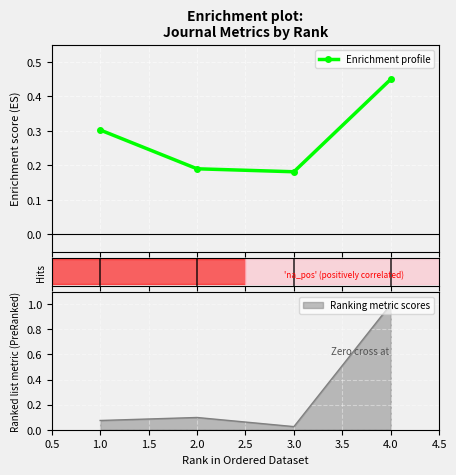

True or false: Enrichment profile has more than 0 interior local peaks.

False